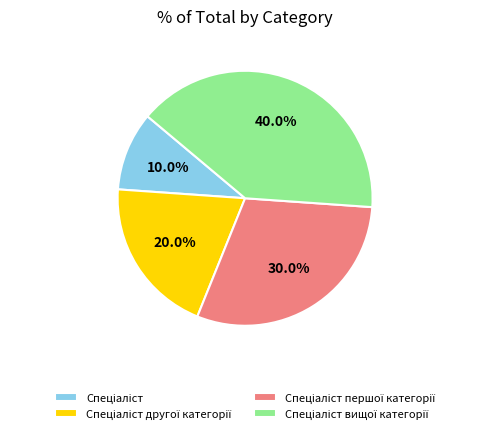

Is there a majority slice in this chart?

No